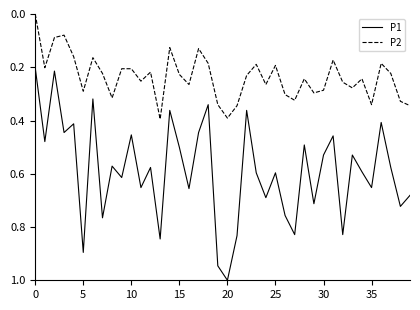

True or false: P2 and P1 intersect in this chart.

False